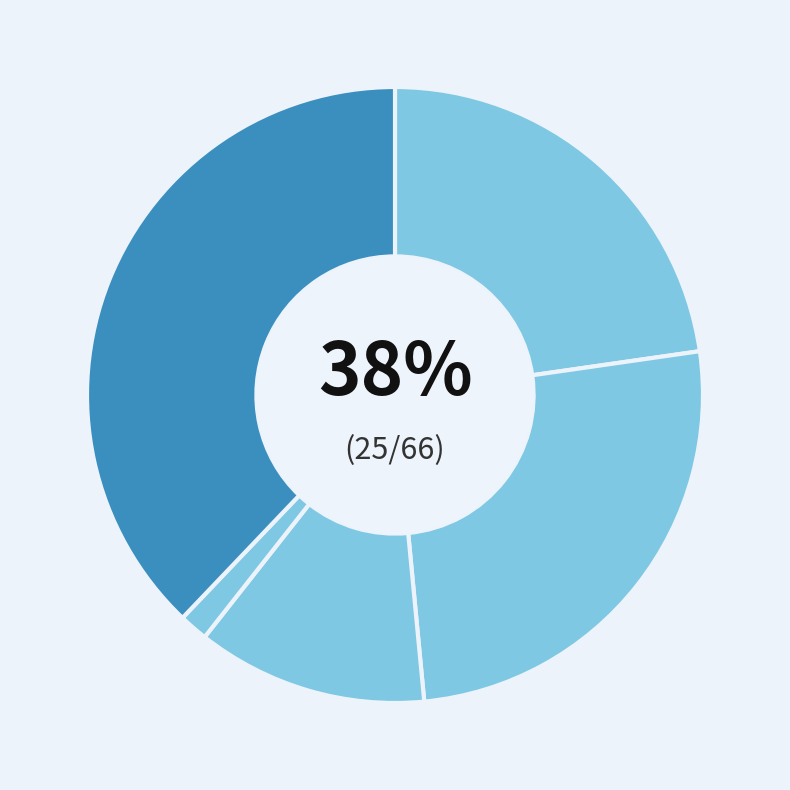

Count the number of slices in the pie.

6